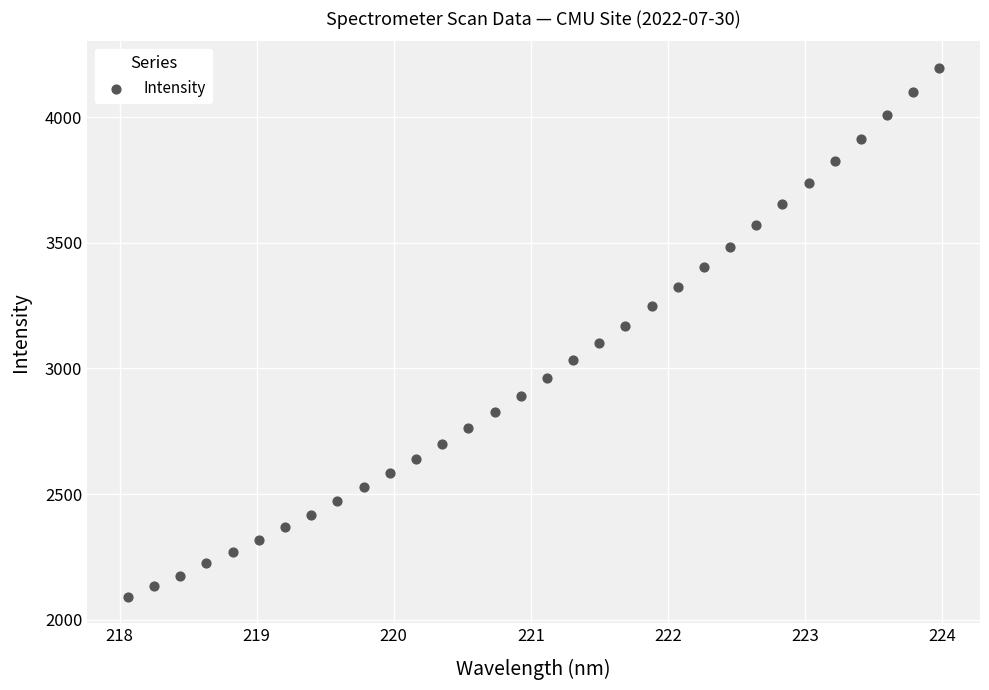

What is the range of X values (max minus min)?

5.9